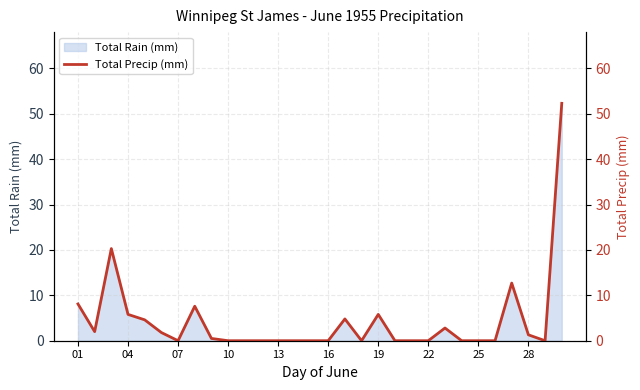

What is the highest value of the Total Rain (mm) series?

52.3